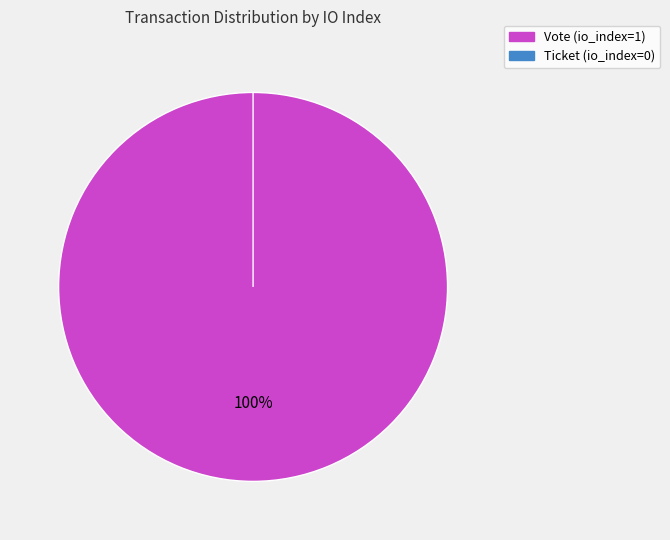

How many slices are in this pie chart?

2